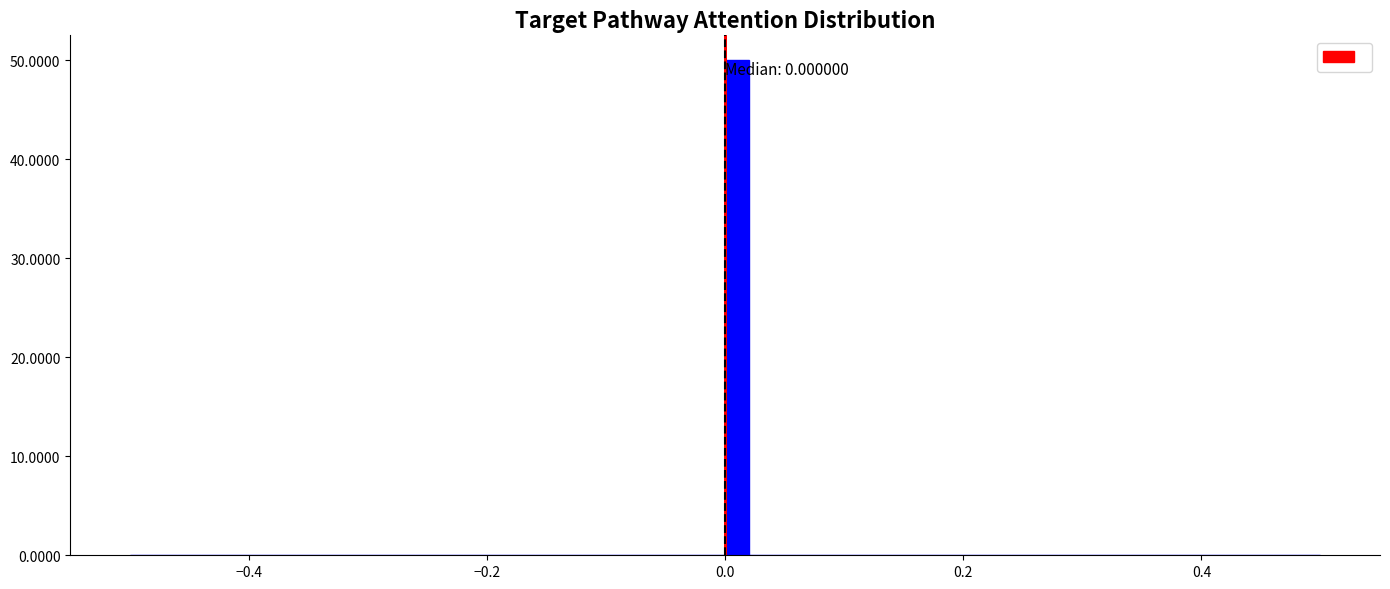

Around what value on the x-axis is the tallest bar? Give the approximate position of its centre, as read against the axis.

0.02